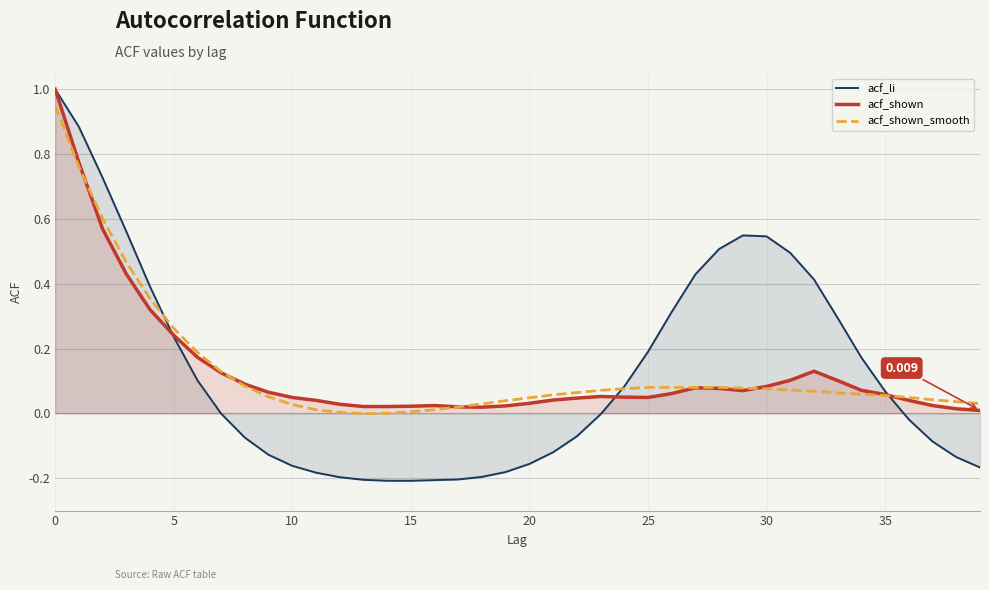

How many times do acf_shown and acf_shown_smooth cross each other?

4